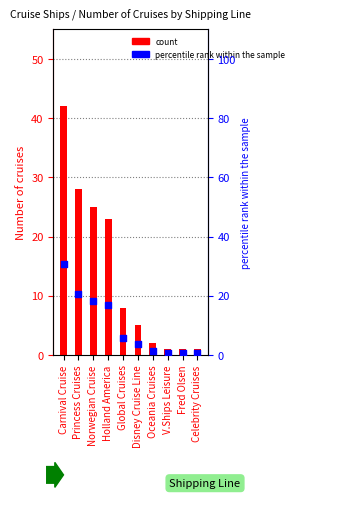

Which series has the largest Y range (max minus min)?

count